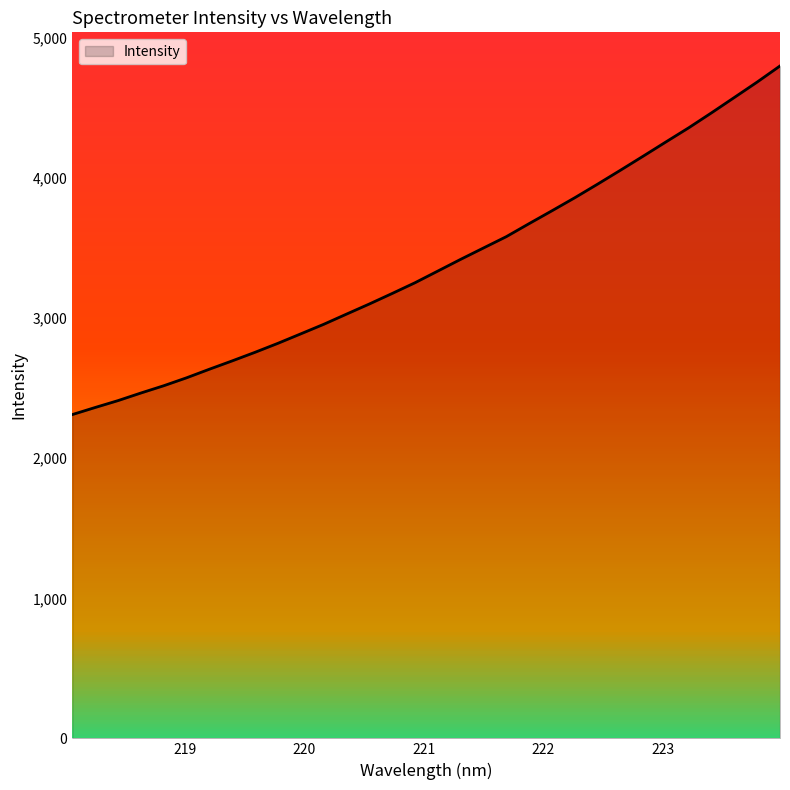

What is the difference between the maximum and minimum values?

2489.0